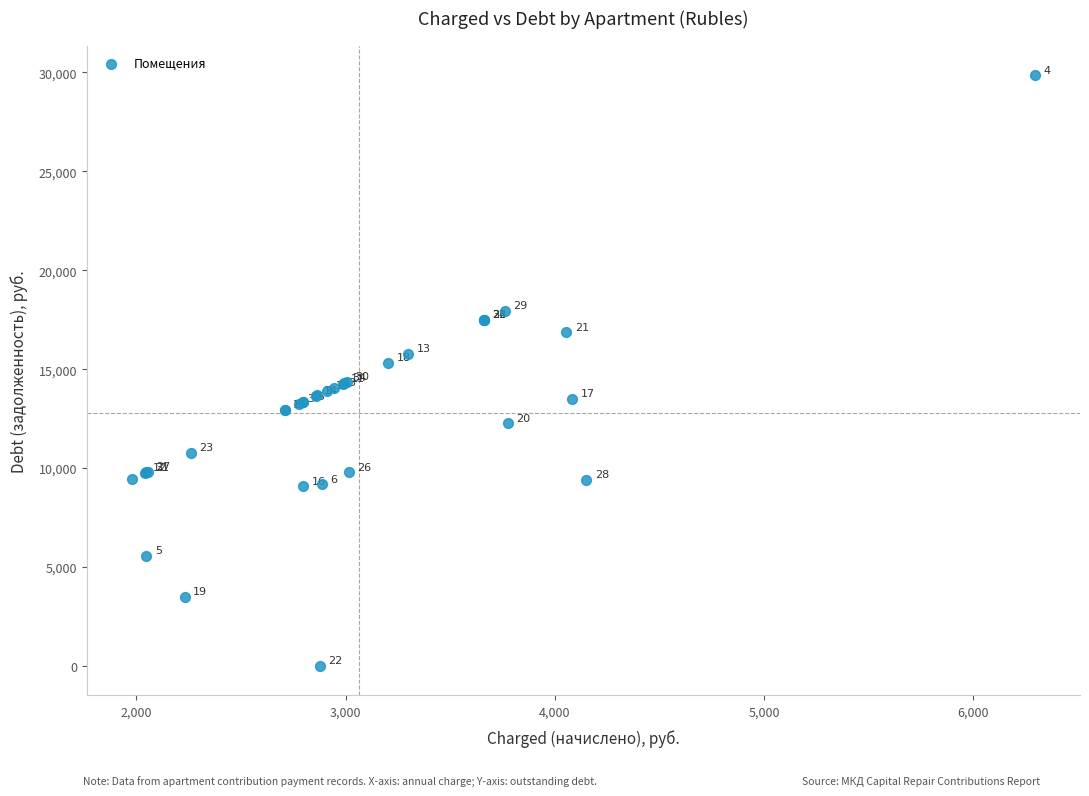

What Y value in the scatter plot is closest to 14923?

15300.0